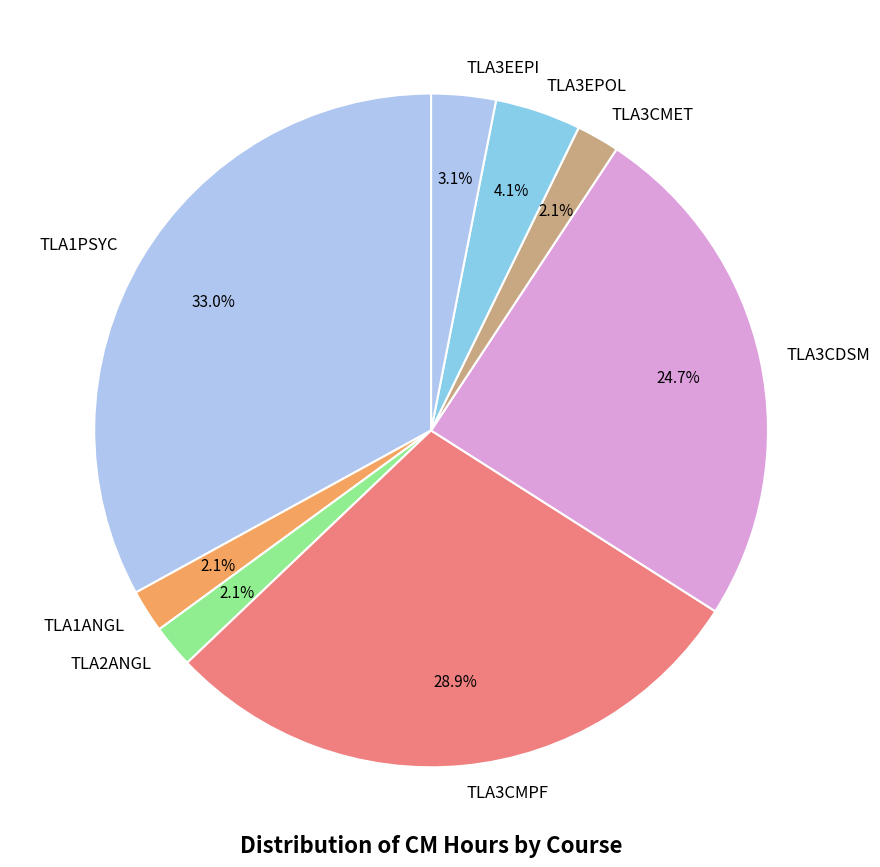

Does any single category account for the majority?

No